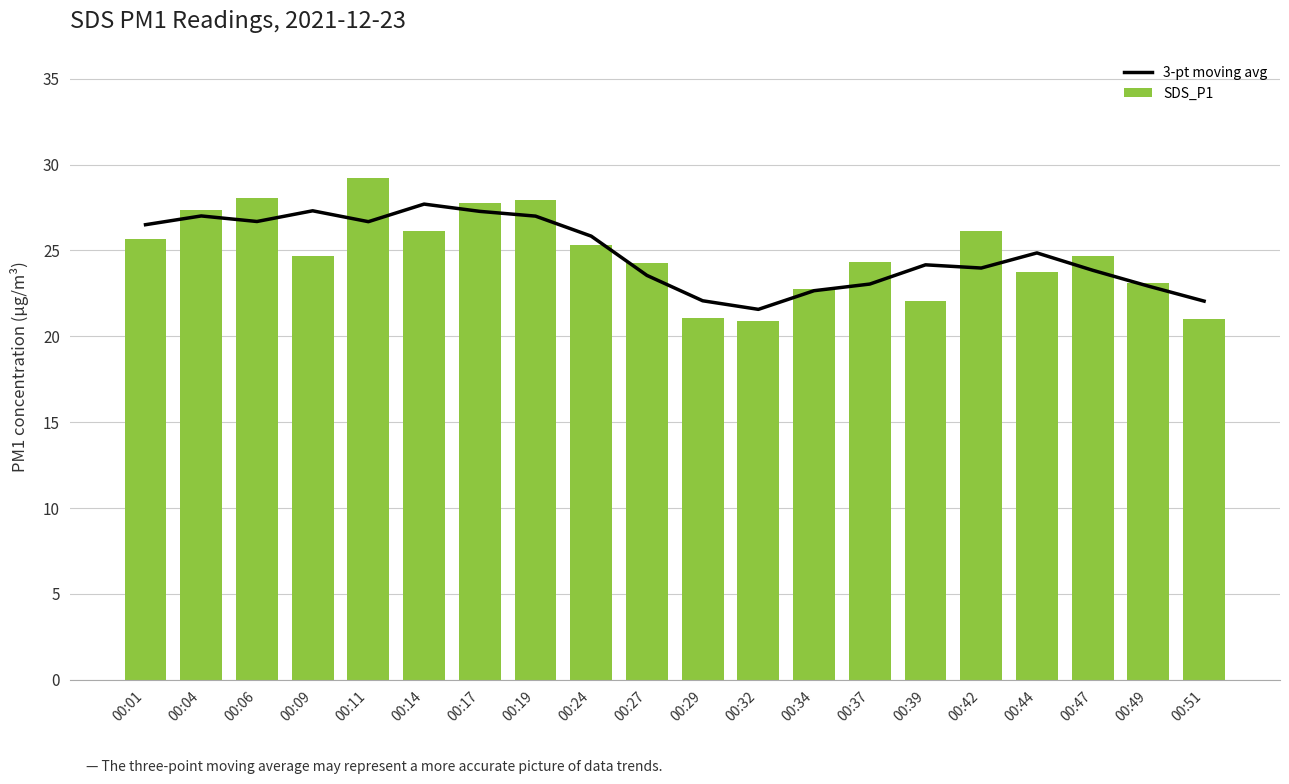

What is the minimum value for SDS_P1?

20.9